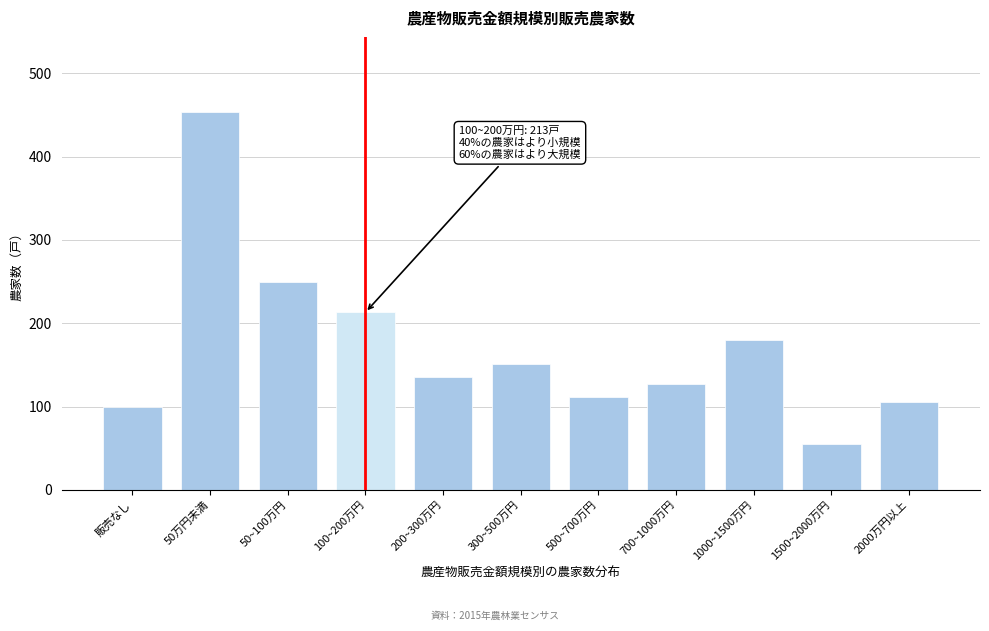

Reading left to right, extract all data points from this chart.

100	453	249	213	136	151	112	127	180	55	106